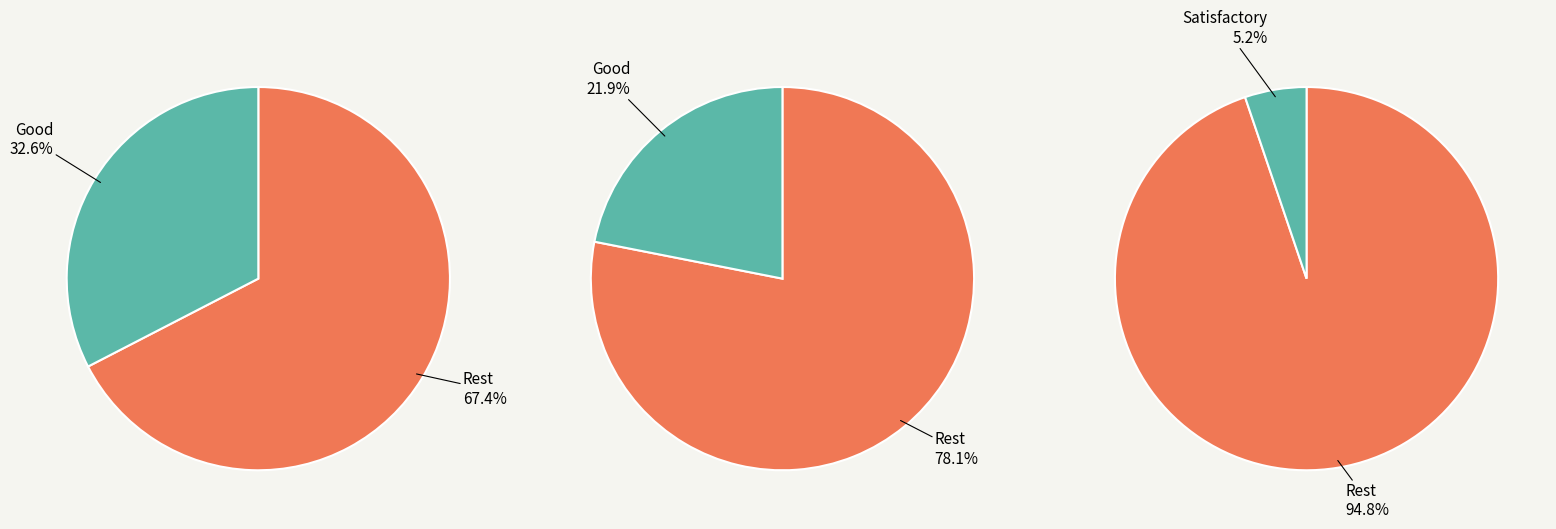

Is q2 the majority of the pie?

No